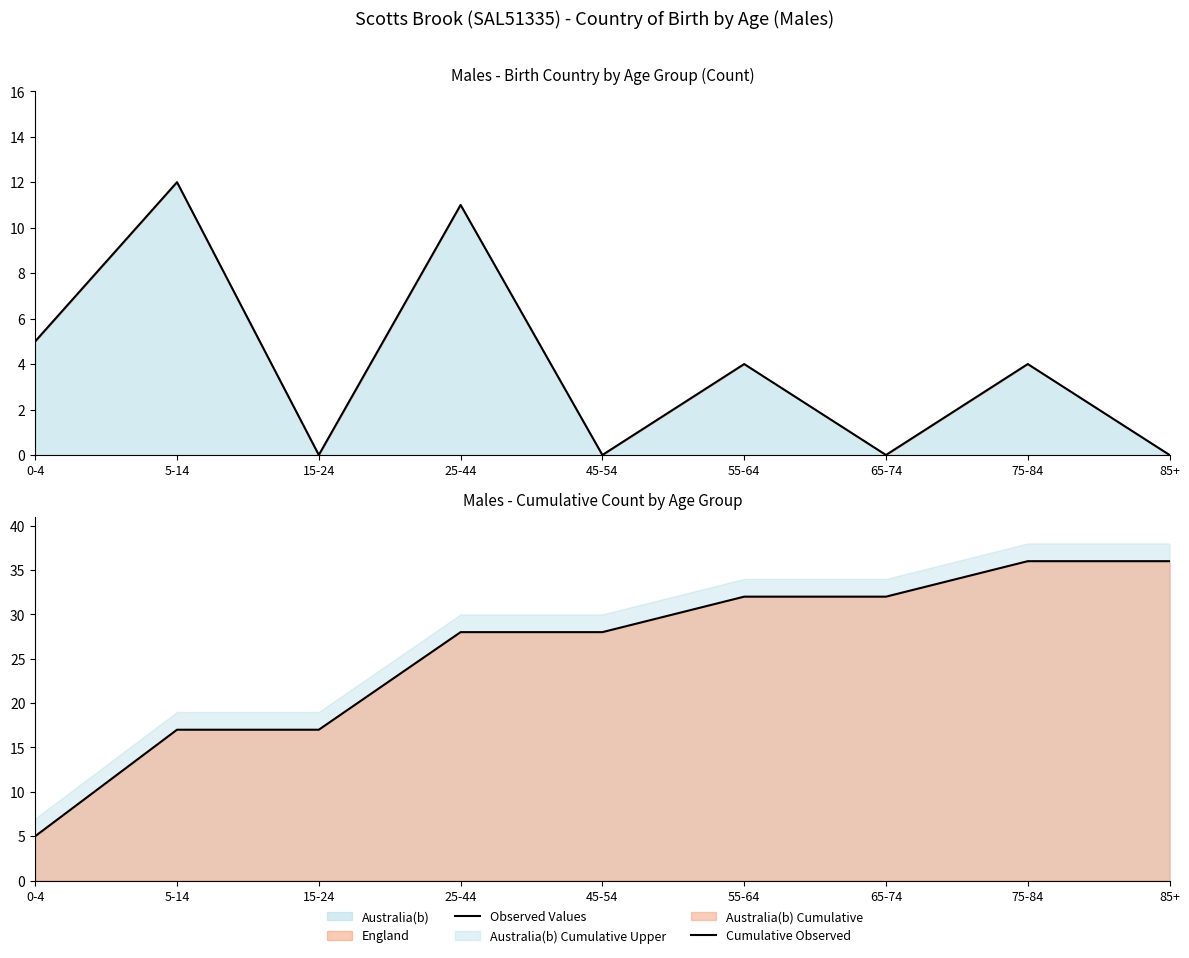

List the series in order of their overall mean, highest first.

Cumulative Observed, Observed Values